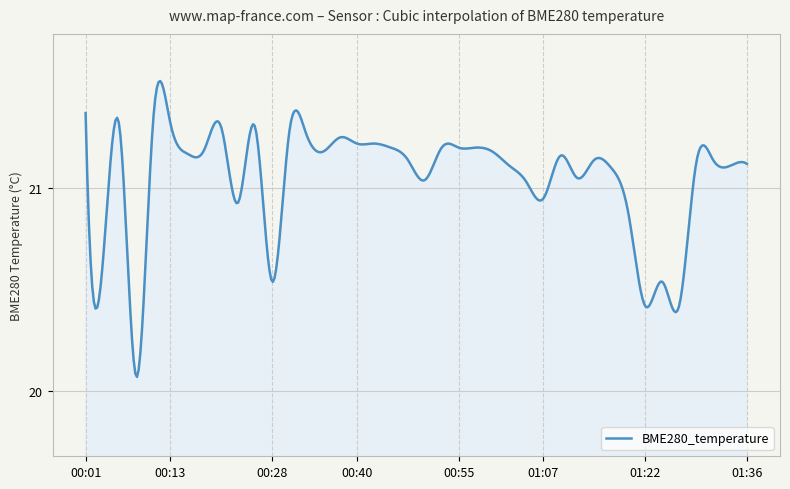

What is the difference between the maximum and minimum values?

1.5